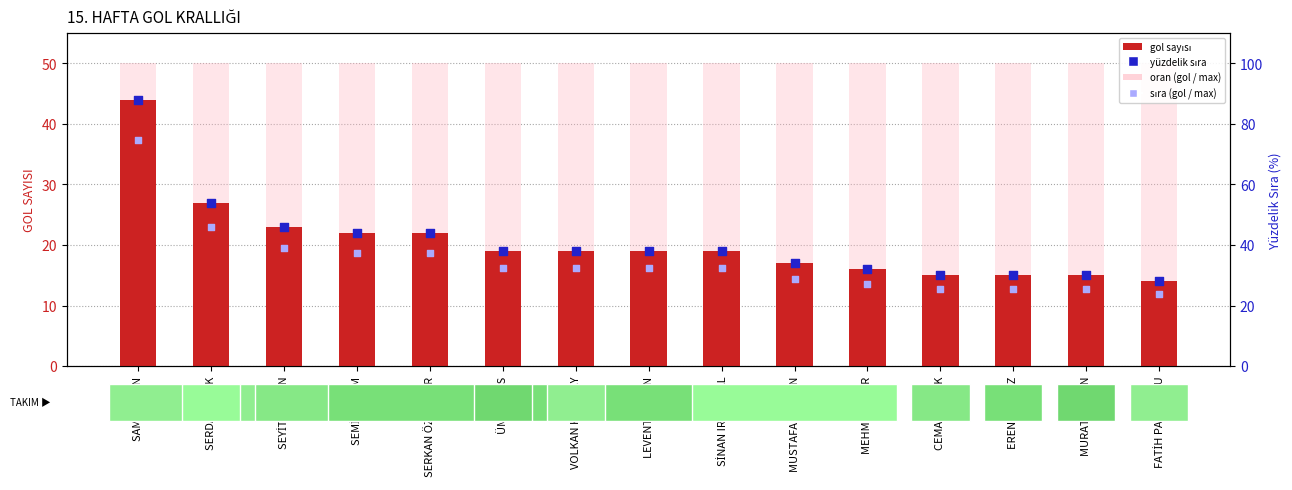

What are all the series names shown in the legend?

GOL SAYISI, oran (gol / max), yüzdelik sıra, sıra (gol / max)